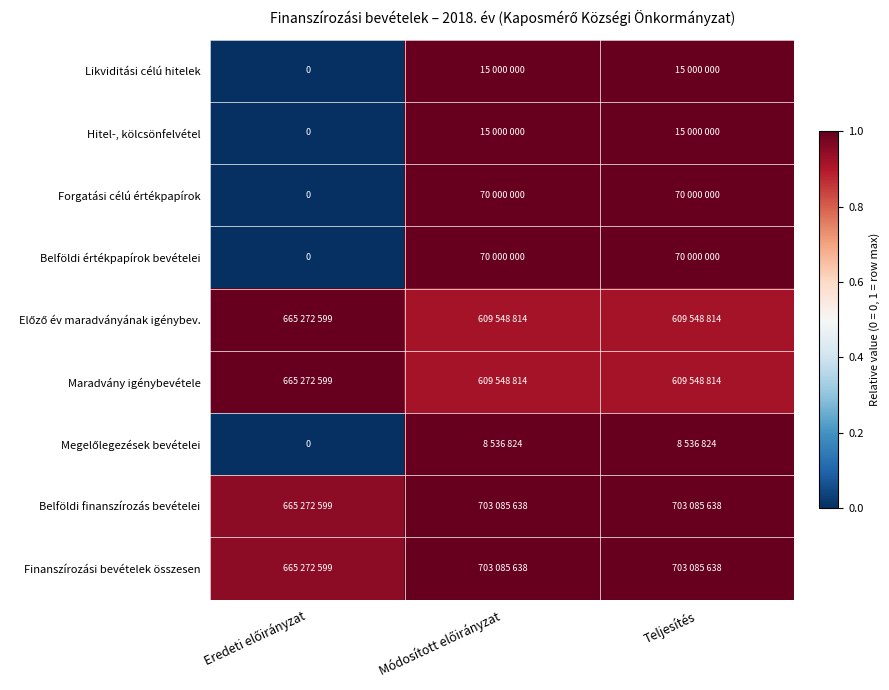

Is the value of Előző év maradványának igénybev. at Módosított előirányzat greater than the value of Megelőlegezések bevételei at Módosított előirányzat?

No